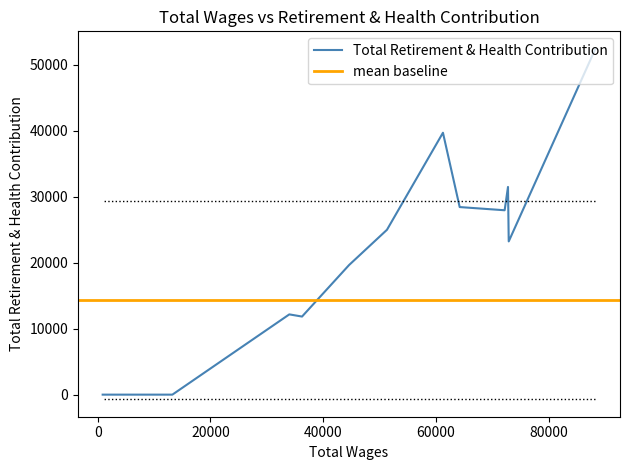

What is the sum of all values?

271847